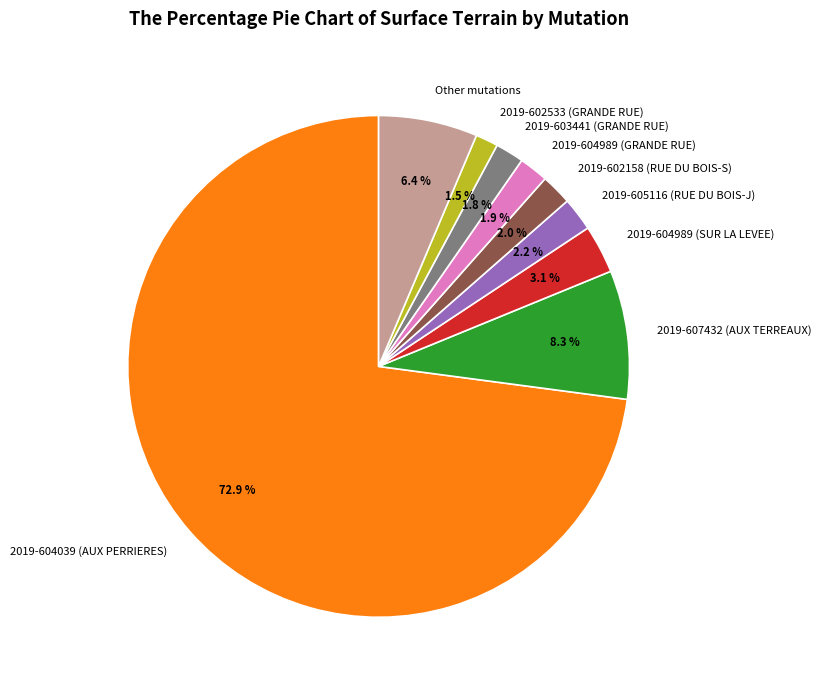

Is there any slice that represents more than half of the pie?

Yes